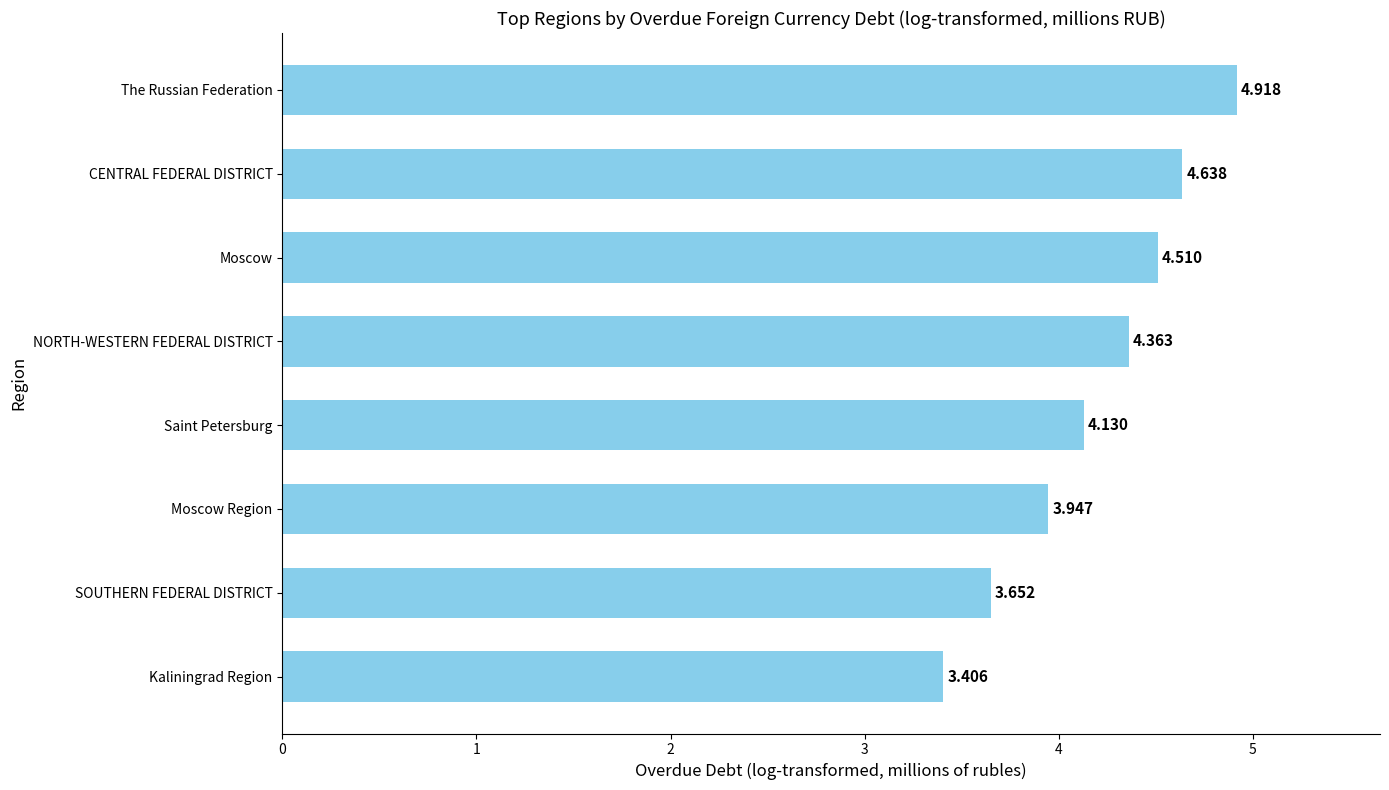

What is the greatest value displayed?

4.9